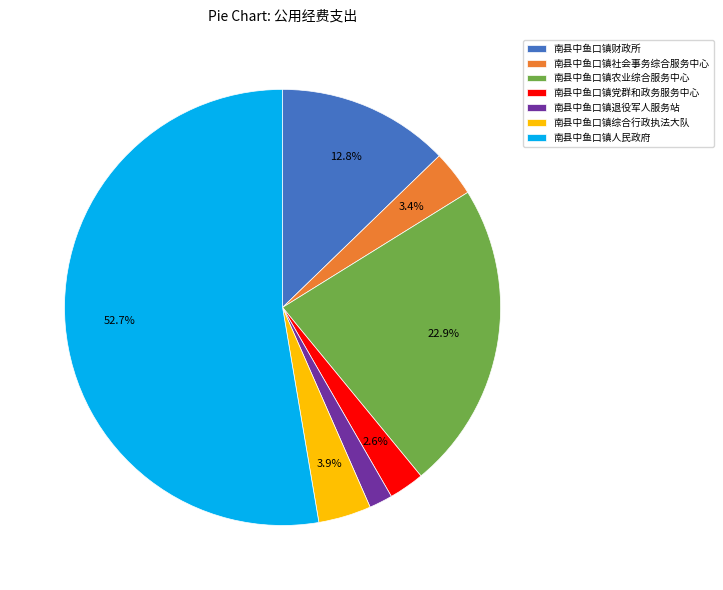

What is the majority slice?

南县中鱼口镇人民政府